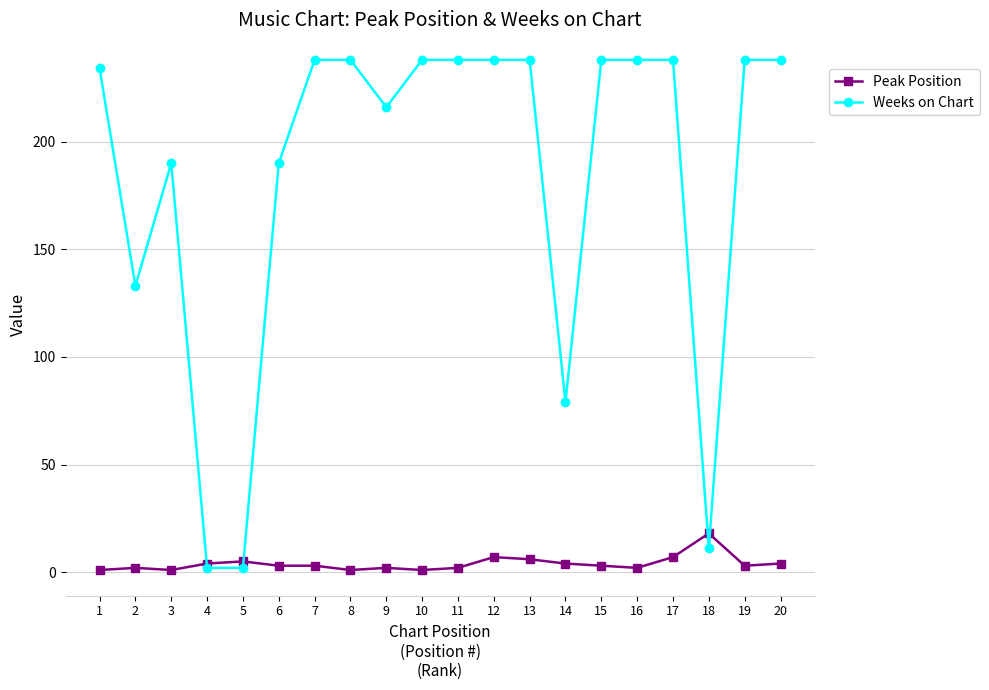

Which series has the largest range (max minus min)?

Weeks on Chart